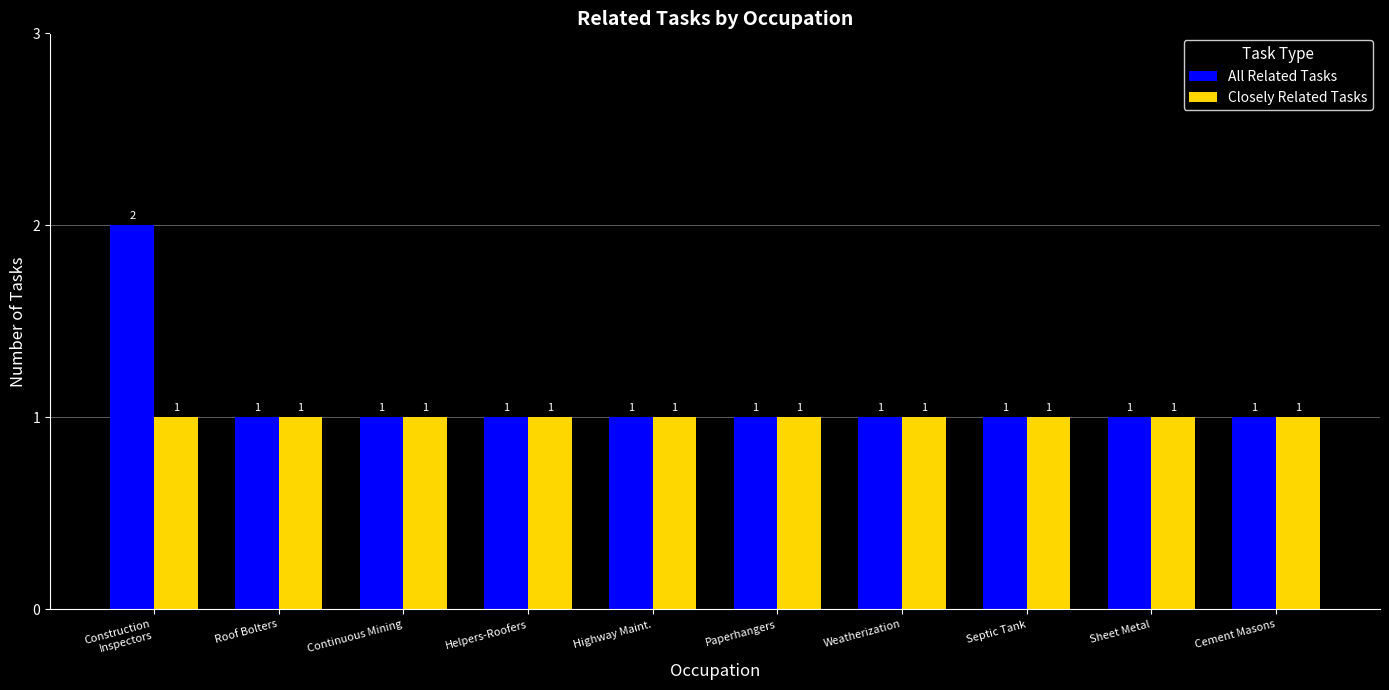

What value does the Closely Related Tasks series have at Construction
Inspectors?

1